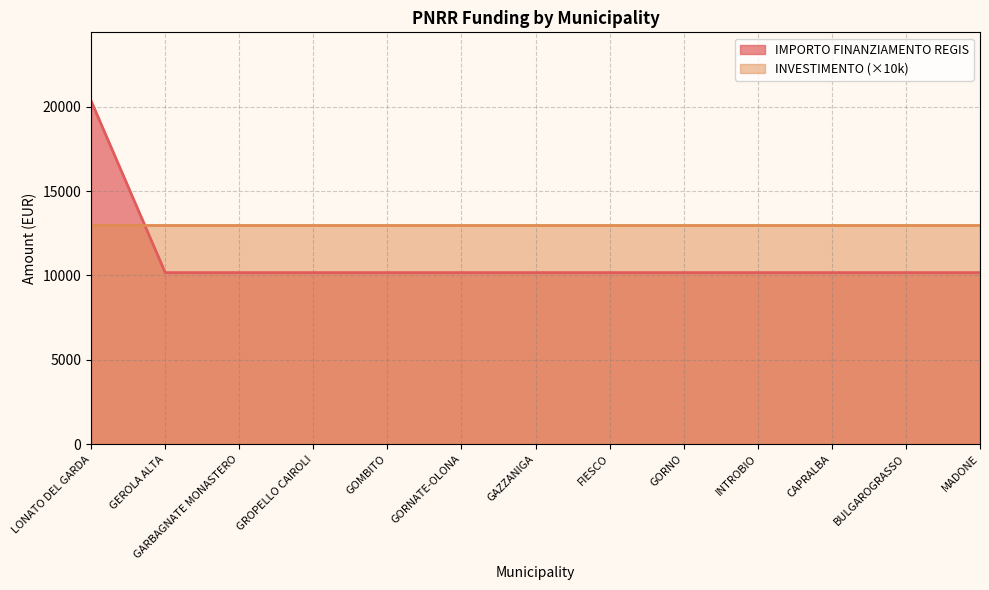

What is the value of the 11th point from the left?

10172